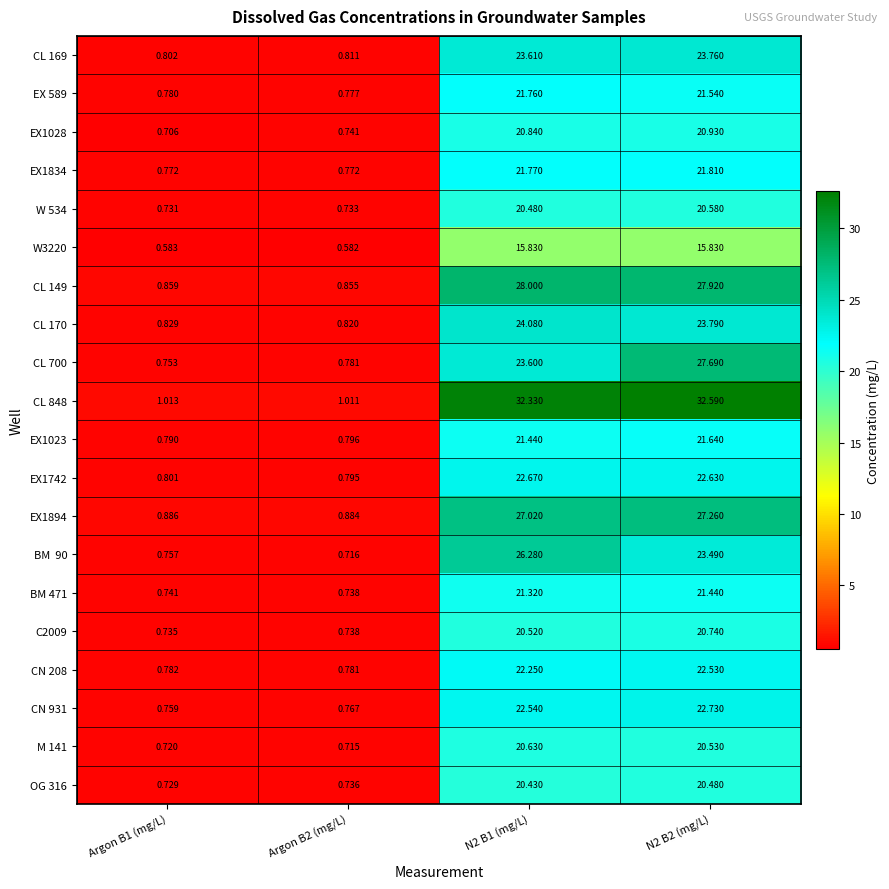

How many data points does each series have?

4